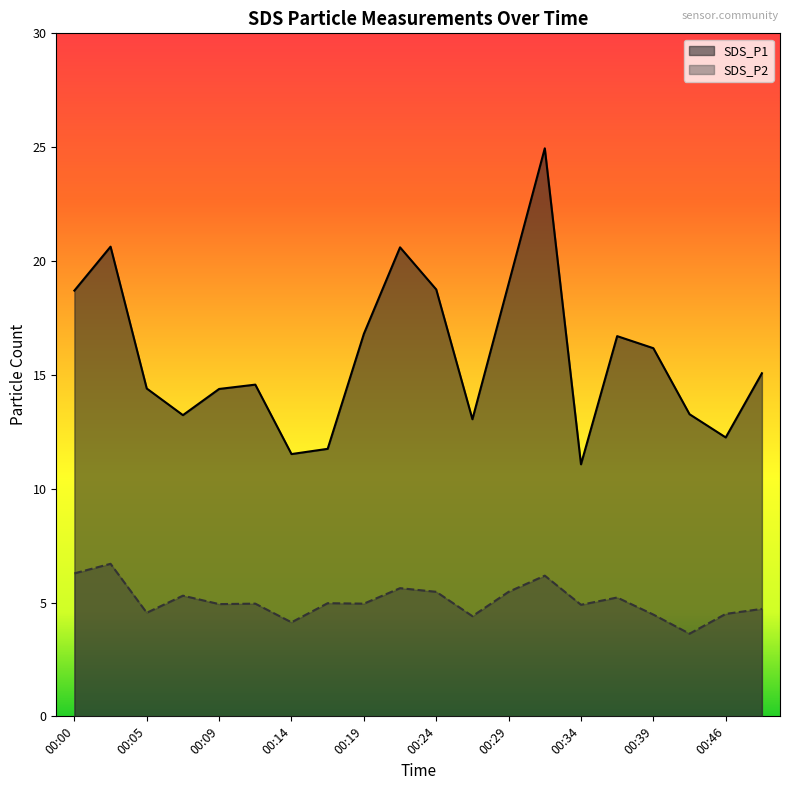

What is the spread (max minus min) of values at 00:34?

6.2